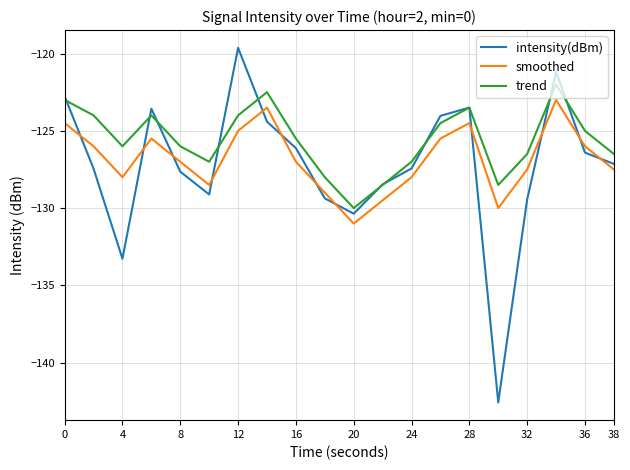

Which series has the largest total across all categories?

trend